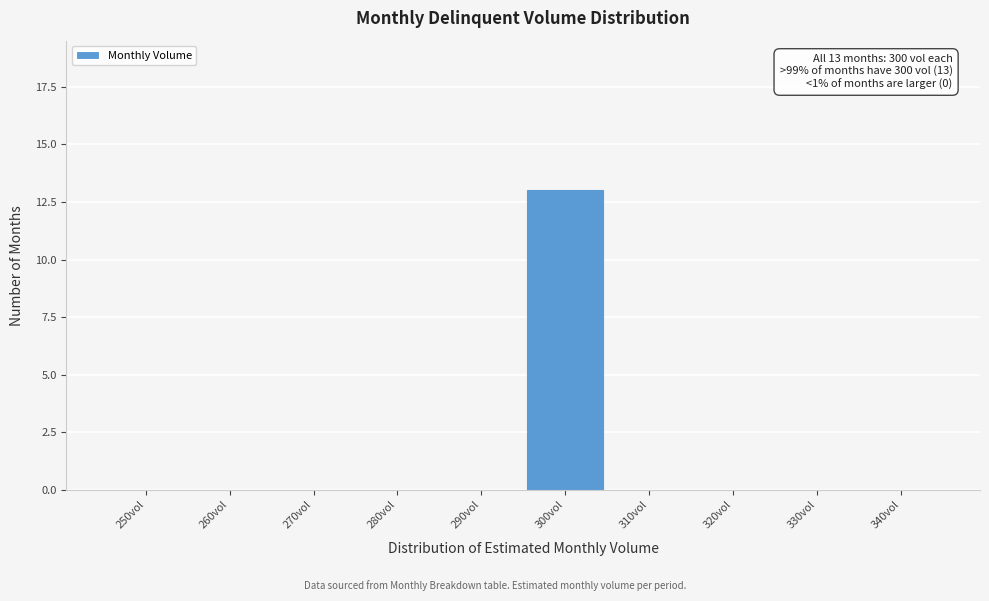

Reading right to left, what are all the values shown in this chart?

340vol=0	330vol=0	320vol=0	310vol=0	300vol=13	290vol=0	280vol=0	270vol=0	260vol=0	250vol=0